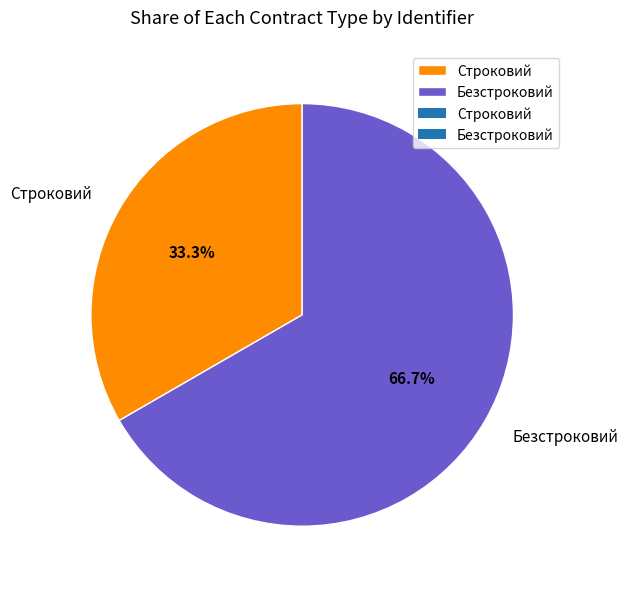

What is the total percentage of Строковий and Безстроковий?

100.0%